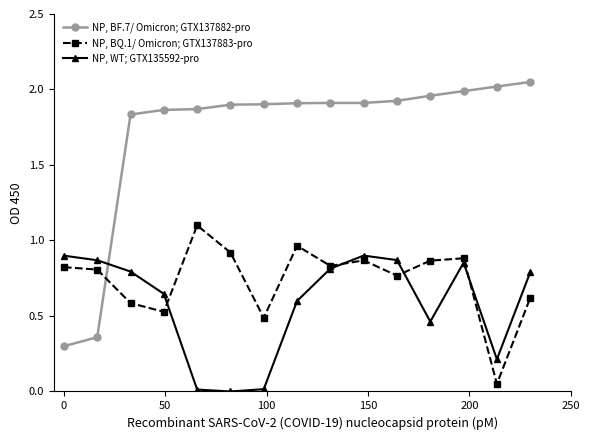

Rank the series by their maximum value, from lowest to highest.

NP, WT; GTX135592-pro, NP, BQ.1/ Omicron; GTX137883-pro, NP, BF.7/ Omicron; GTX137882-pro